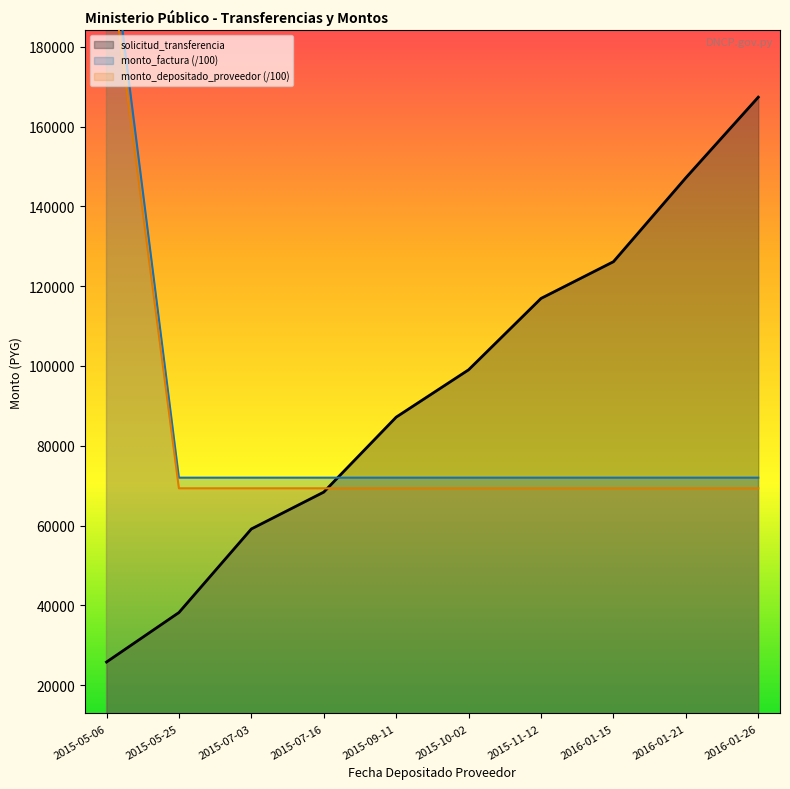

Count the number of data series in this chart.

3